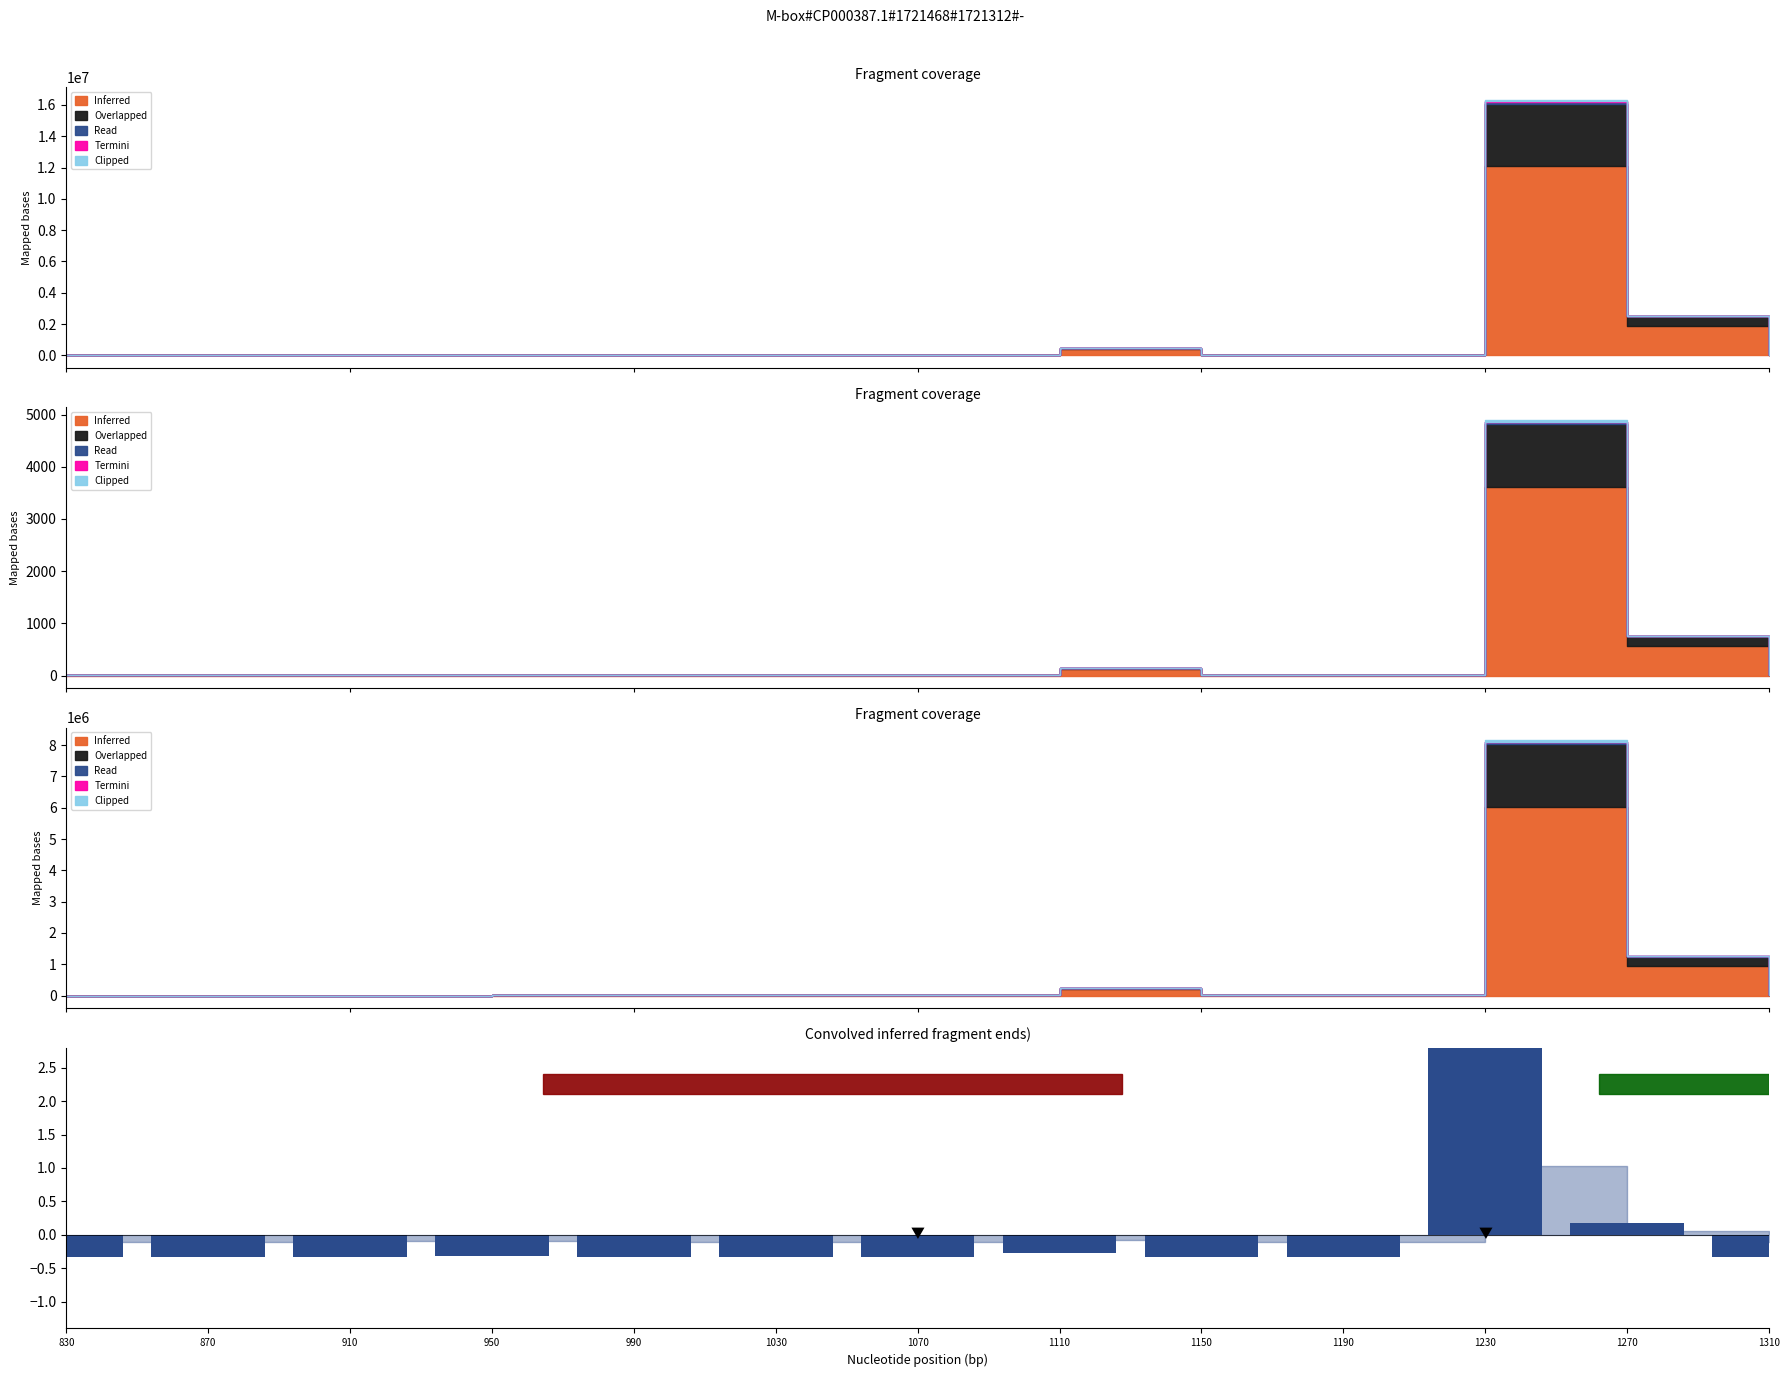

Is it true that the value at 990 is -0.5?

False